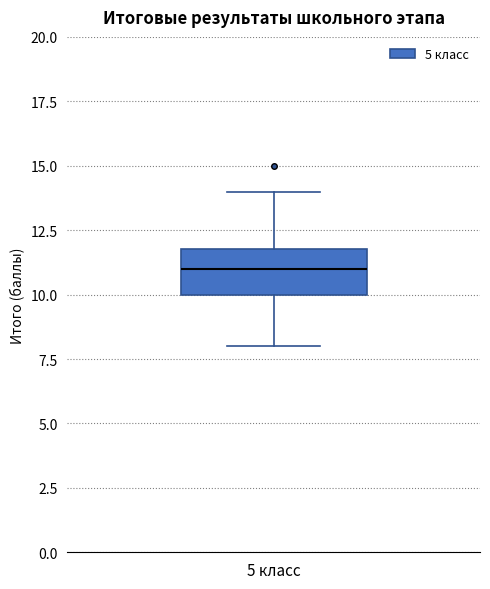

Read this box plot against the y-axis: the position of the median line, the range covered by the box, and the ends of both whiskers. The values are not printed on the chart, so give them approximately, as read against the axis.

median 11, box 10 to 12, whiskers 8 to 14